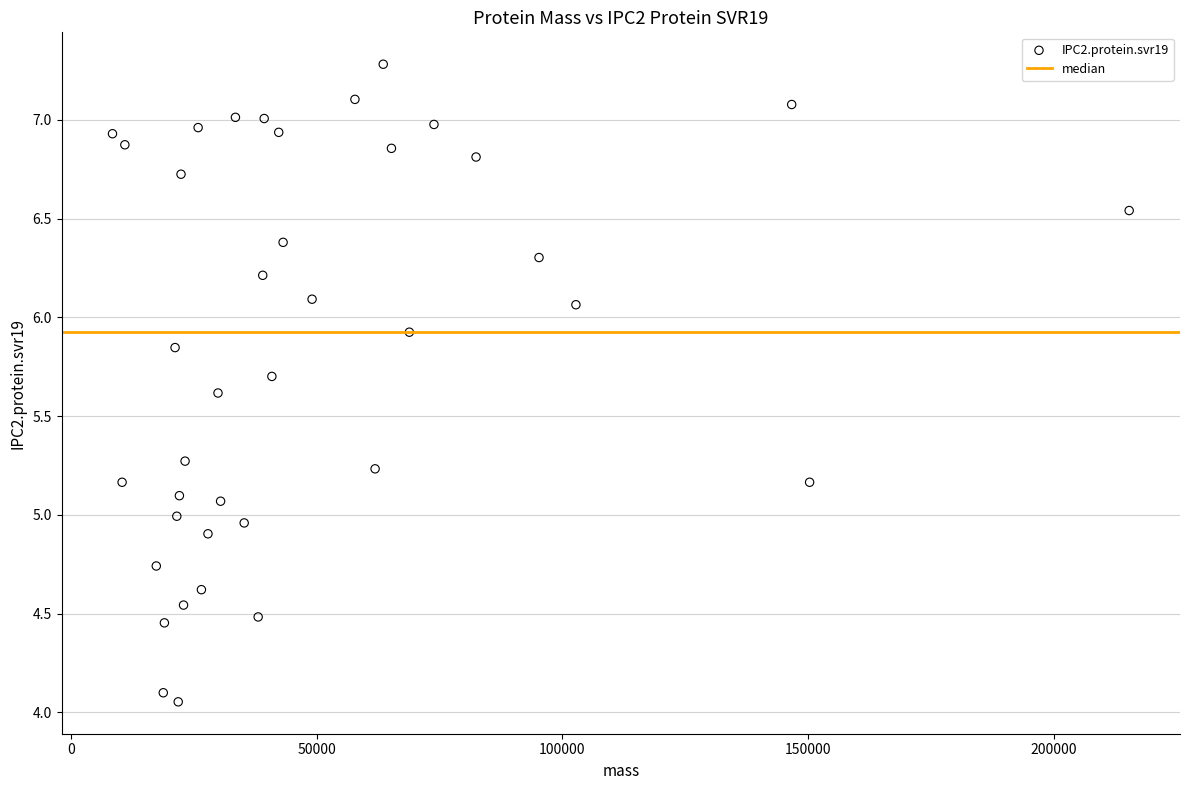

What is the range of X values (max minus min)?

206901.0